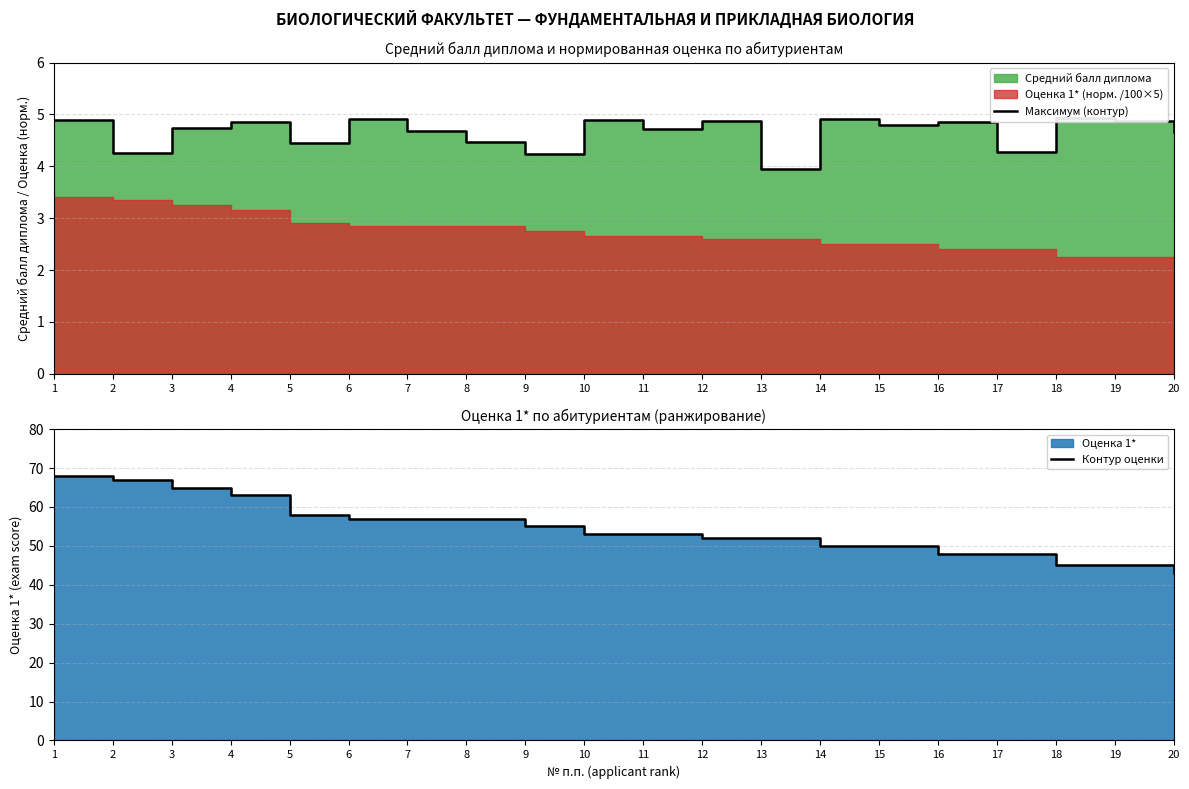

True or false: Максимум (контур) and Контур оценки cross at least once.

False